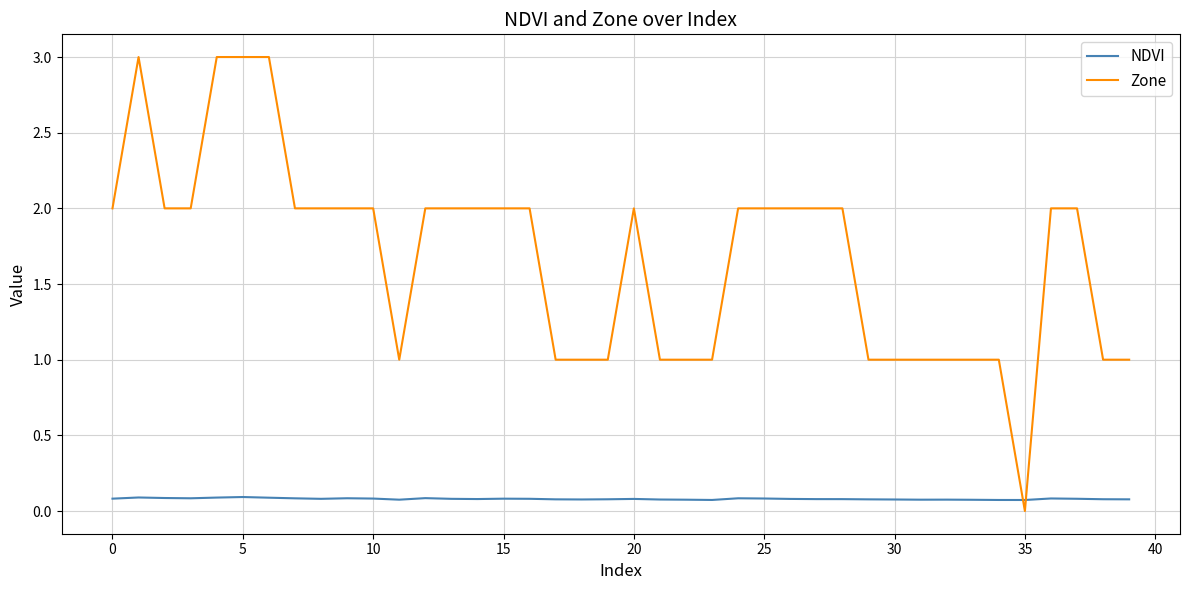

True or false: NDVI and Zone intersect in this chart.

True